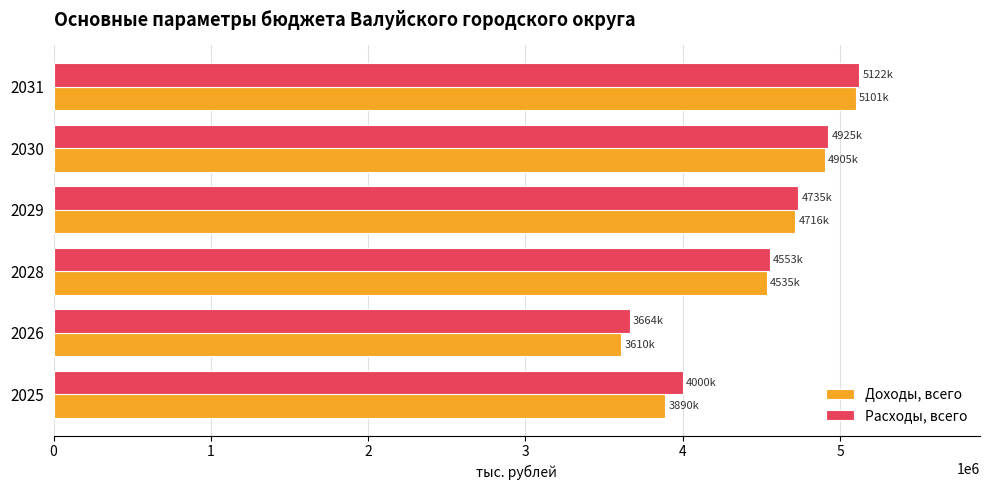

What is the difference between the second highest and minimum values in the Расходы, всего series?

1260430.7